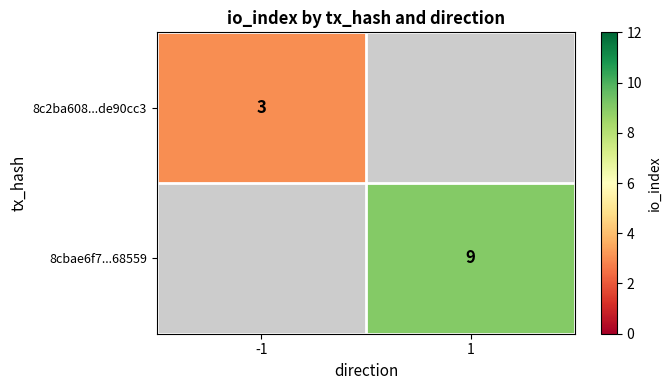

Is it true that 8c2ba608...de90cc3 equals 3 at -1?

True